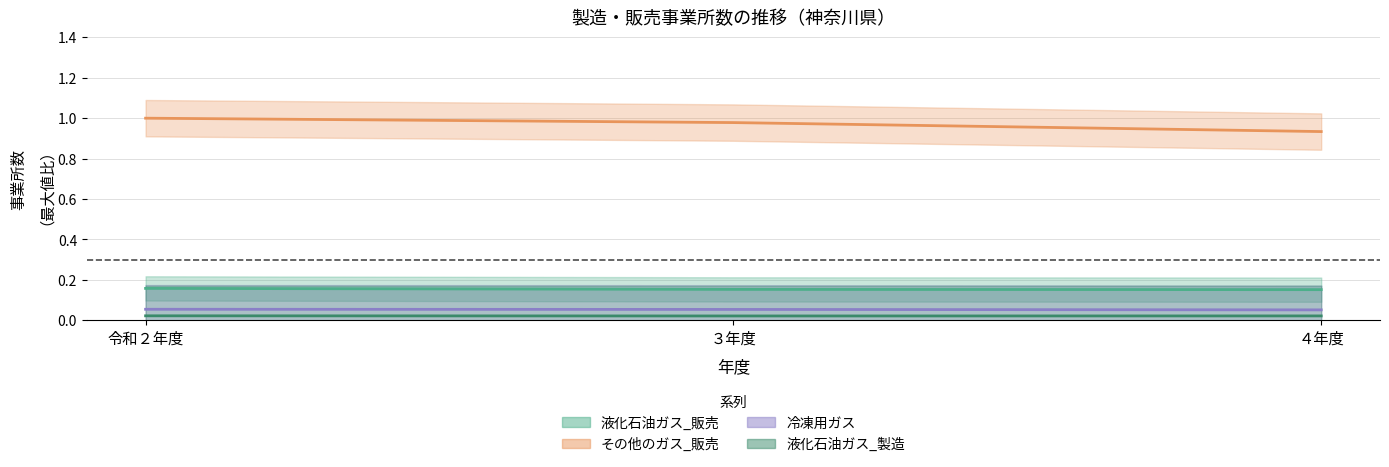

At which label is 液化石油ガス_販売 closest to 0?

４年度